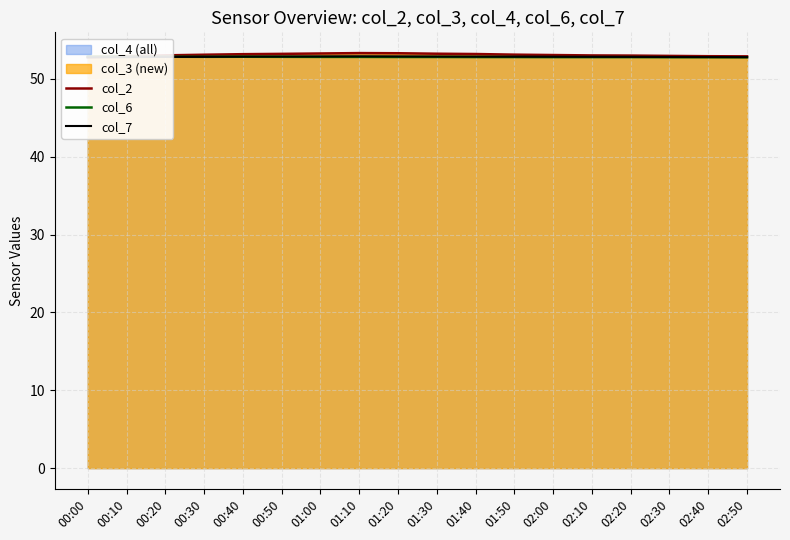

Which series has the largest total across all categories?

col_2